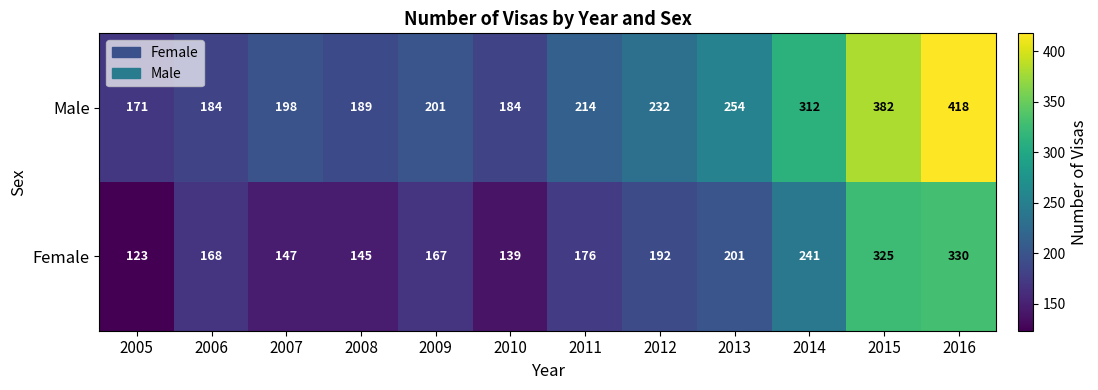

Which series has the largest total across all categories?

Male